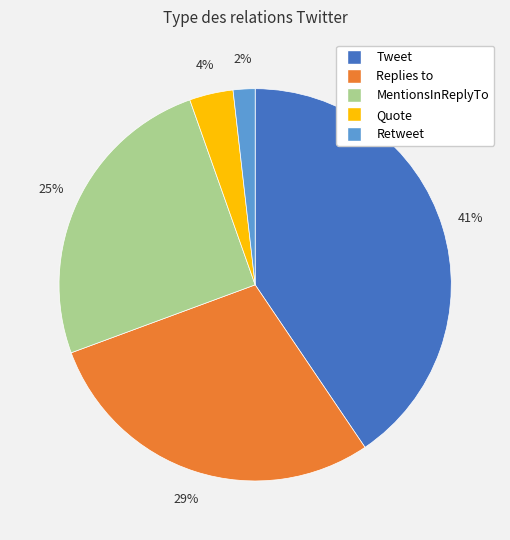

The MentionsInReplyTo slice represents 25% of the pie. True or false?

True